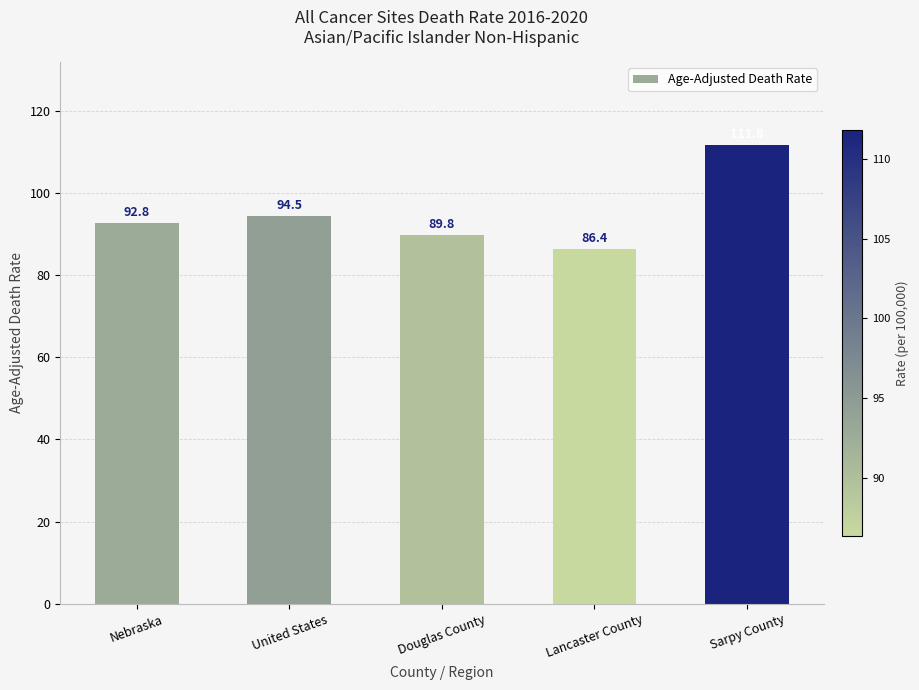

Is it true that the value at Nebraska is 152.6?

False